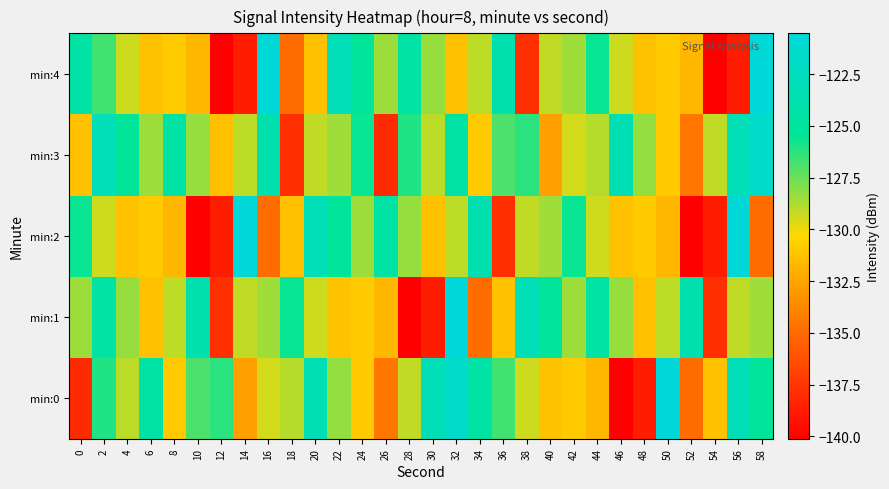

Reading left to right, what are all the values shown in this chart?

min:0: 0=-138.0	2=-126.0	4=-129.0	6=-124.5	8=-130.9	10=-126.9	12=-126.2	14=-132.7	16=-129.5	18=-128.9	20=-123.3	22=-128.3	24=-130.9	26=-134.5	28=-129.1	30=-123.2	32=-121.7	34=-124.5	36=-126.7	38=-129.3	40=-131.2	42=-130.9	44=-131.7	46=-140.1	48=-138.7	50=-120.5	52=-134.9	54=-131.3	56=-123.0	58=-125.4
min:1: 0=-128.4	2=-124.5	4=-128.3	6=-131.3	8=-129.0	10=-123.7	12=-137.8	14=-129.1	16=-128.5	18=-125.6	20=-129.3	22=-131.2	24=-130.9	26=-131.7	28=-140.1	30=-138.7	32=-120.5	34=-134.9	36=-131.3	38=-123.0	40=-125.4	42=-128.4	44=-124.5	46=-128.3	48=-131.3	50=-129.0	52=-123.7	54=-137.8	56=-129.1	58=-128.5
min:2: 0=-125.6	2=-129.3	4=-131.2	6=-130.9	8=-131.7	10=-140.1	12=-138.7	14=-120.5	16=-134.9	18=-131.3	20=-123.0	22=-125.4	24=-128.4	26=-124.5	28=-128.3	30=-131.3	32=-129.0	34=-123.7	36=-137.8	38=-129.1	40=-128.5	42=-125.6	44=-129.3	46=-131.2	48=-130.9	50=-131.7	52=-140.1	54=-138.7	56=-120.5	58=-134.9
min:3: 0=-131.3	2=-123.0	4=-125.4	6=-128.4	8=-124.5	10=-128.3	12=-131.3	14=-129.0	16=-123.7	18=-137.8	20=-129.1	22=-128.5	24=-125.6	26=-138.0	28=-126.0	30=-129.0	32=-124.5	34=-130.9	36=-126.9	38=-126.2	40=-132.7	42=-129.5	44=-128.9	46=-123.3	48=-128.3	50=-130.9	52=-134.5	54=-129.1	56=-123.2	58=-121.7
min:4: 0=-124.5	2=-126.7	4=-129.3	6=-131.2	8=-130.9	10=-131.7	12=-140.1	14=-138.7	16=-120.5	18=-134.9	20=-131.3	22=-123.0	24=-125.4	26=-128.4	28=-124.5	30=-128.3	32=-131.3	34=-129.0	36=-123.7	38=-137.8	40=-129.1	42=-128.5	44=-125.6	46=-129.3	48=-131.2	50=-130.9	52=-131.7	54=-140.1	56=-138.7	58=-120.5